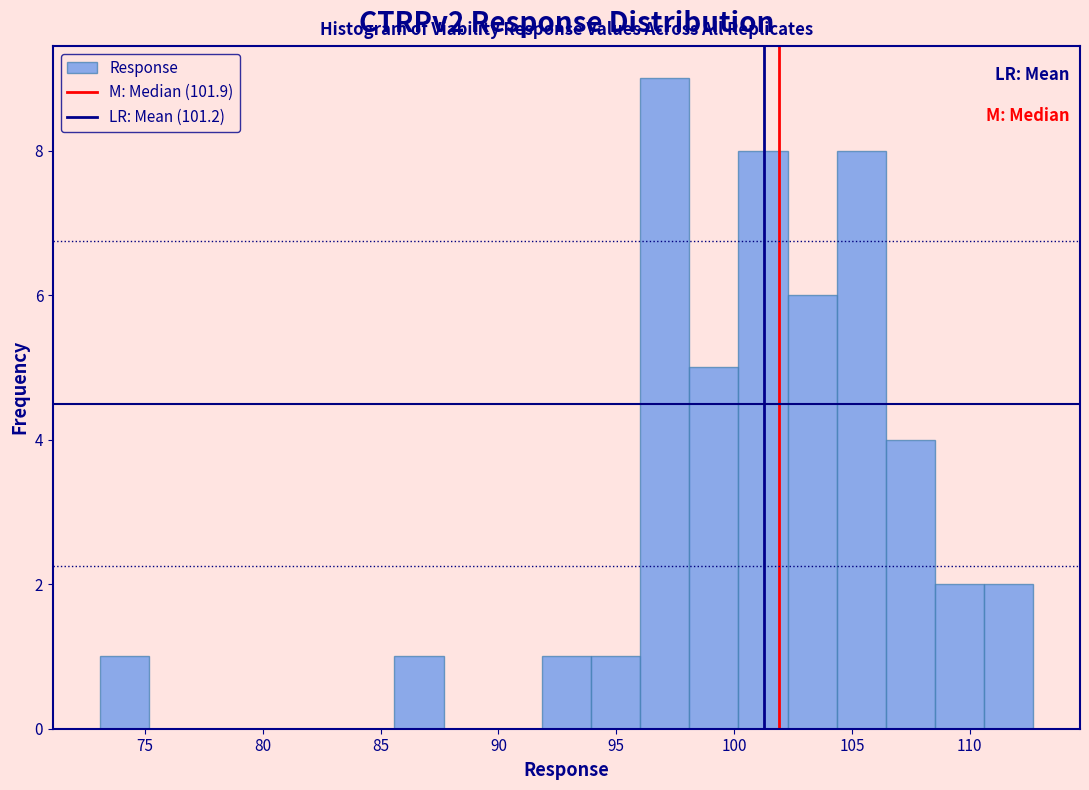

What is the height of the bar covering 104.5 to 106.5 on the x-axis? Neither the bar edges nor the heights are printed on the chart, so give them approximately, as read against the axes.

8